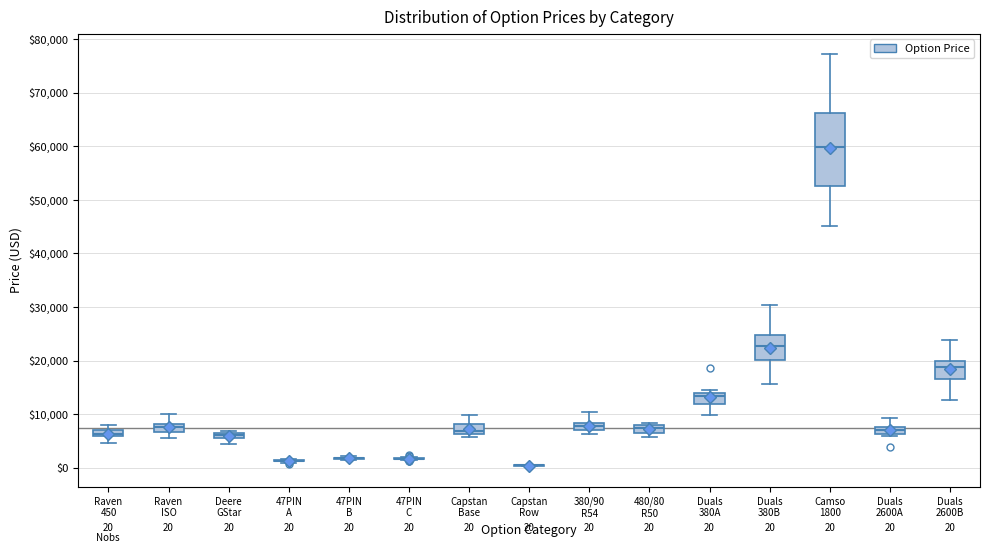

Comparing the boxes themselves (not the whiskers), which one is the tallest?

Camso 1800